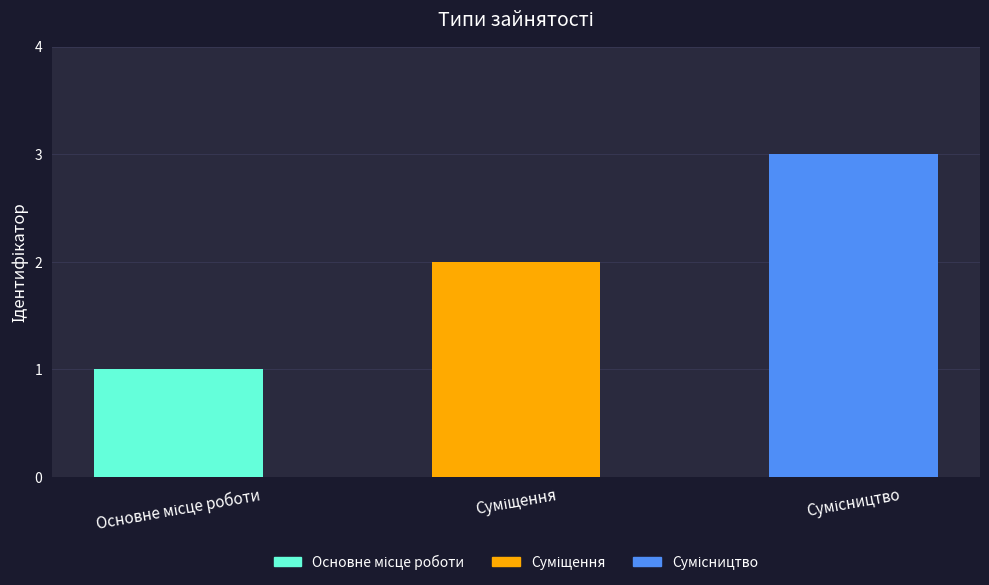

How many data points does each series have?

3